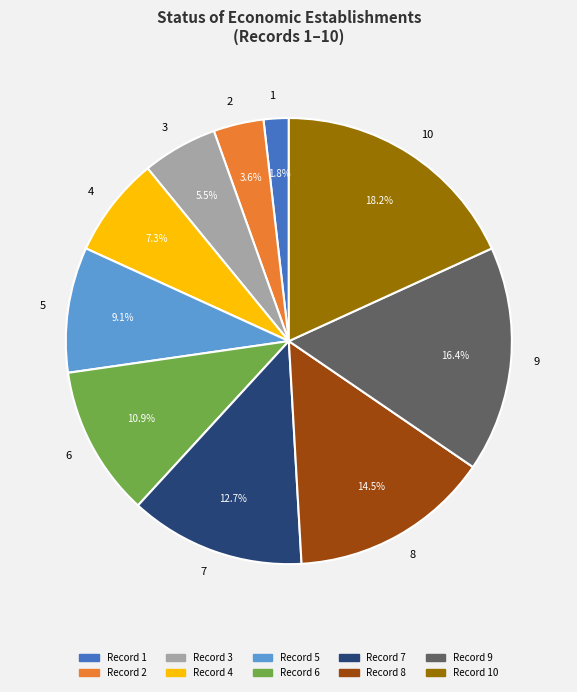

Is there a majority slice in this chart?

No